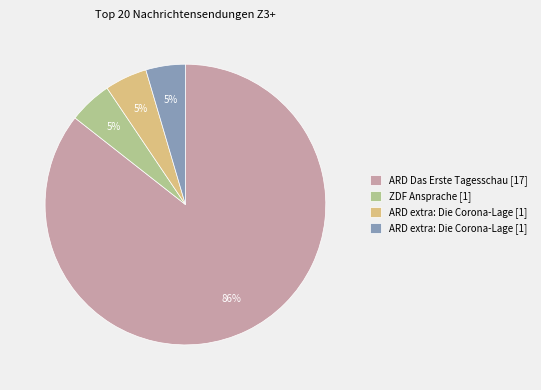

How many slices are in this pie chart?

4